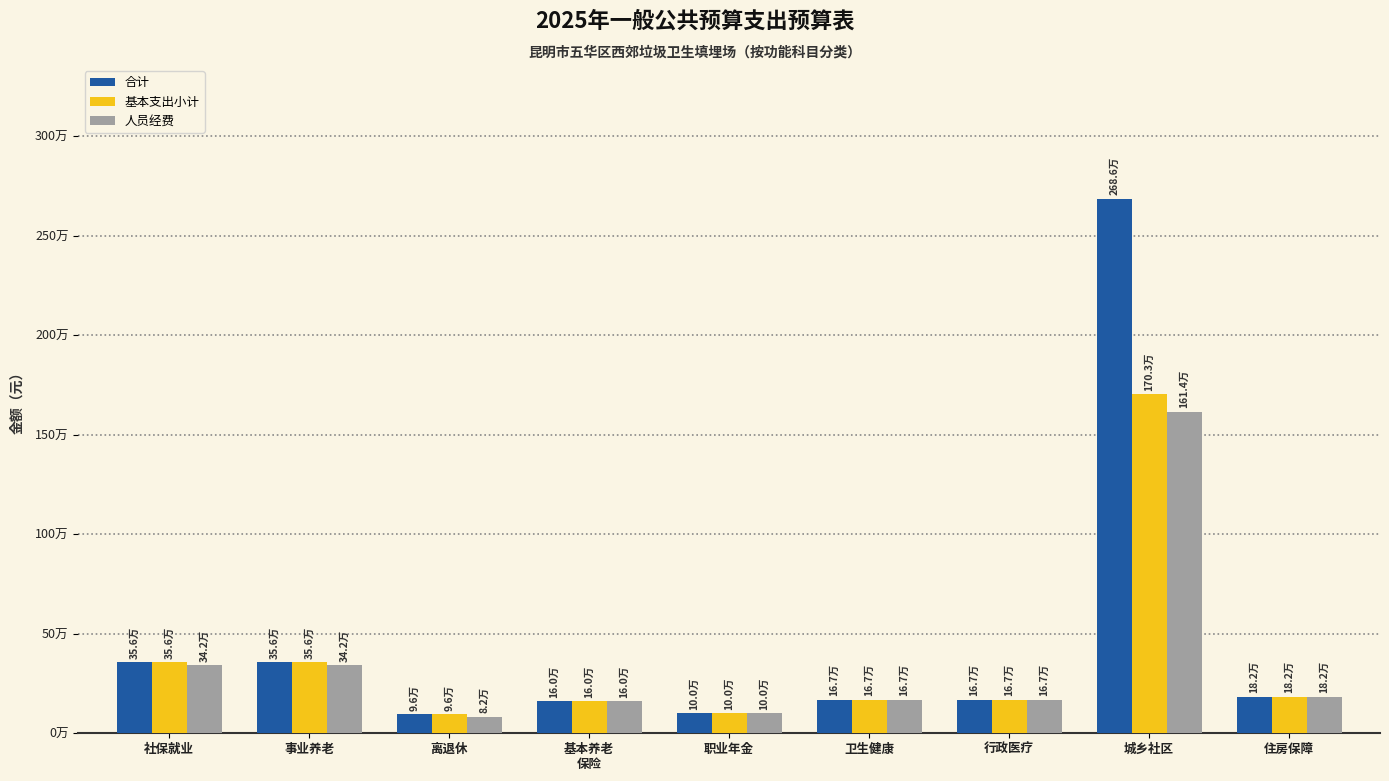

What position from the right is 职业年金?

5